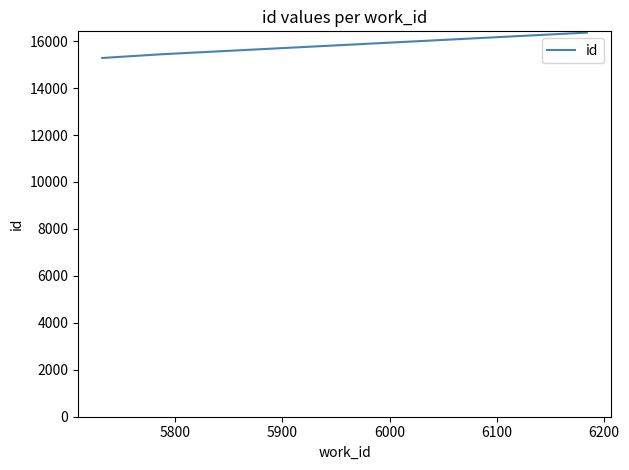

Reading right to left, transcribe all the data shown in this chart.

16362	15439	15281